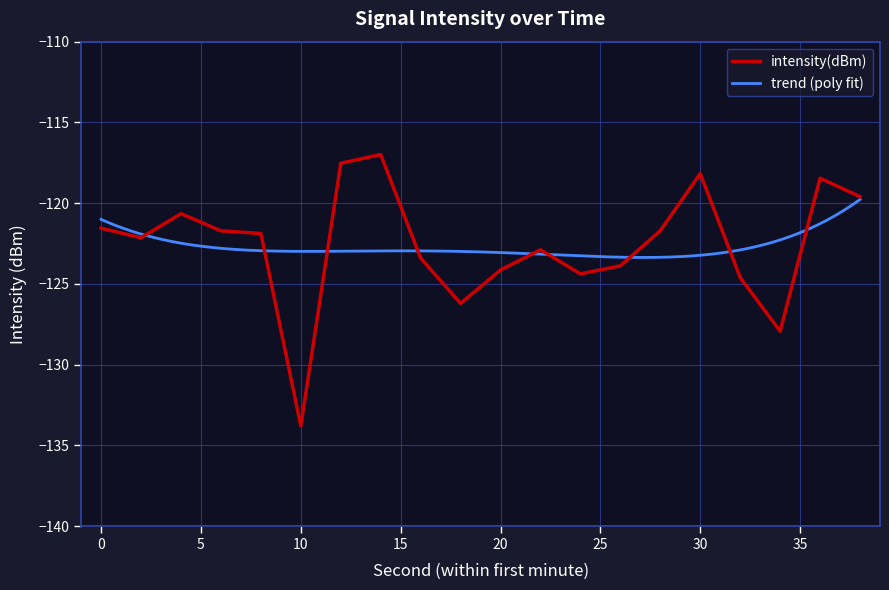

The value at 32 is -52.2. True or false?

False